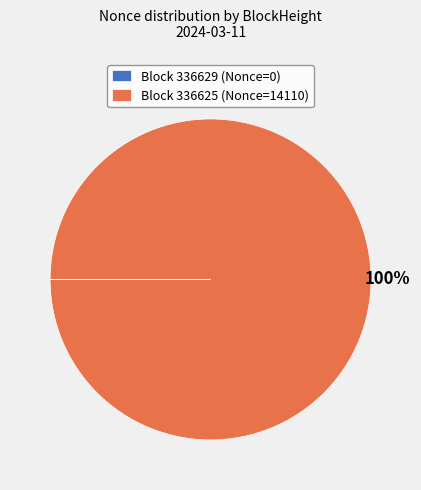

To the nearest percent, what is the average slice percentage?

50%